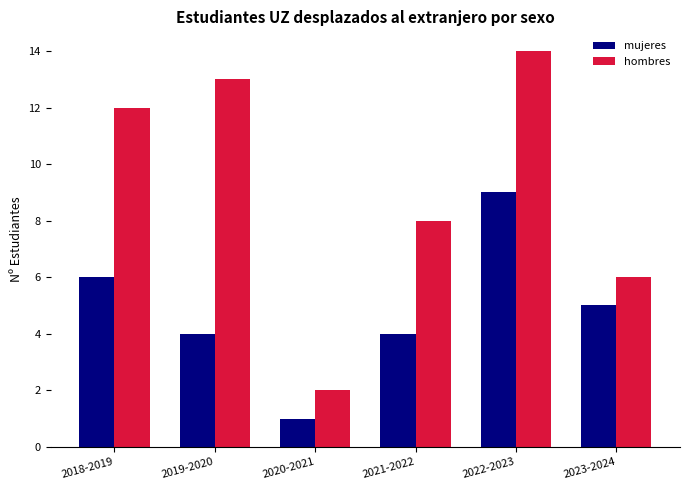

What is the value of the hombres bar at the 3rd from the left?

2